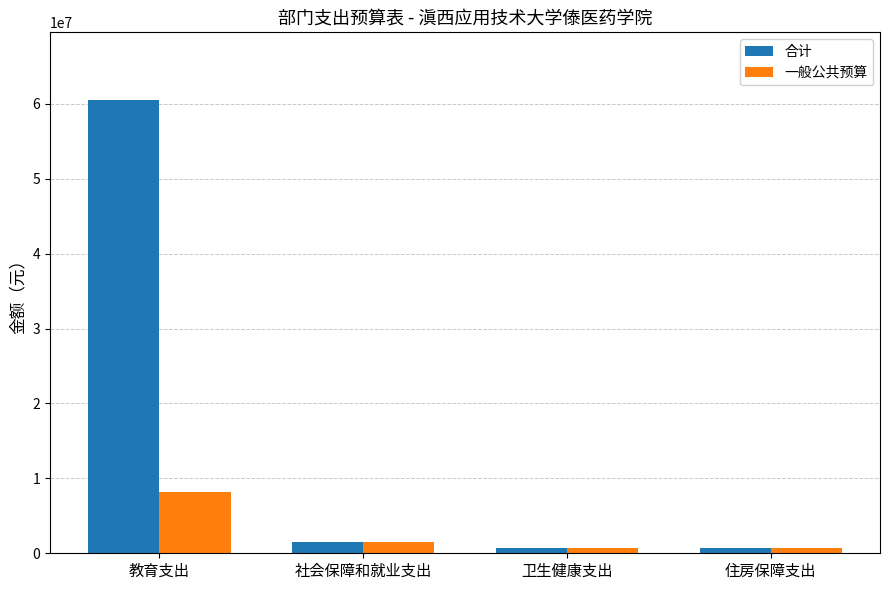

Where does the 一般公共预算 series first go above 1457734?

教育支出